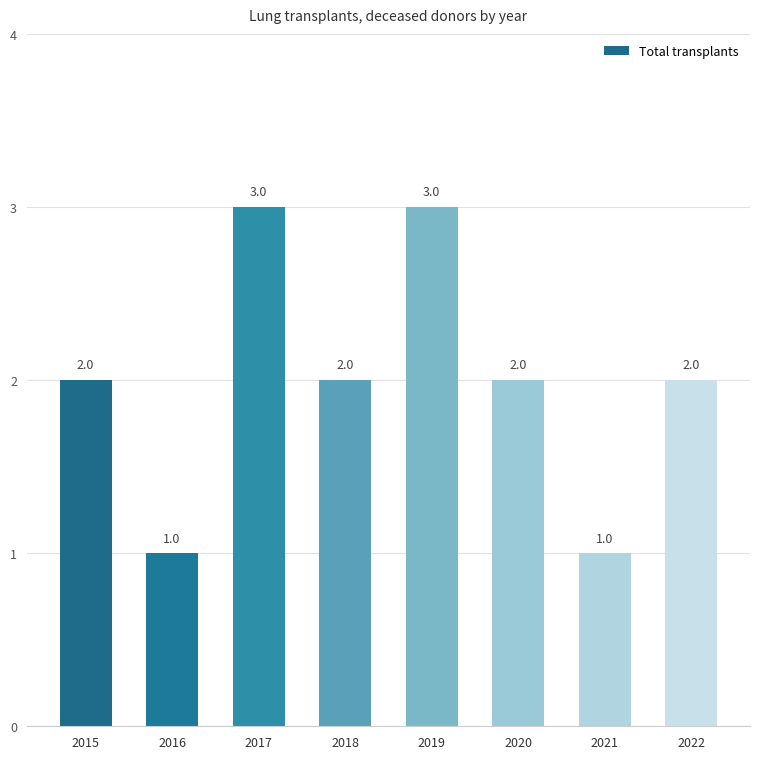

Approximately how many times larger is the value at 2016 compared to 2021?

1.0